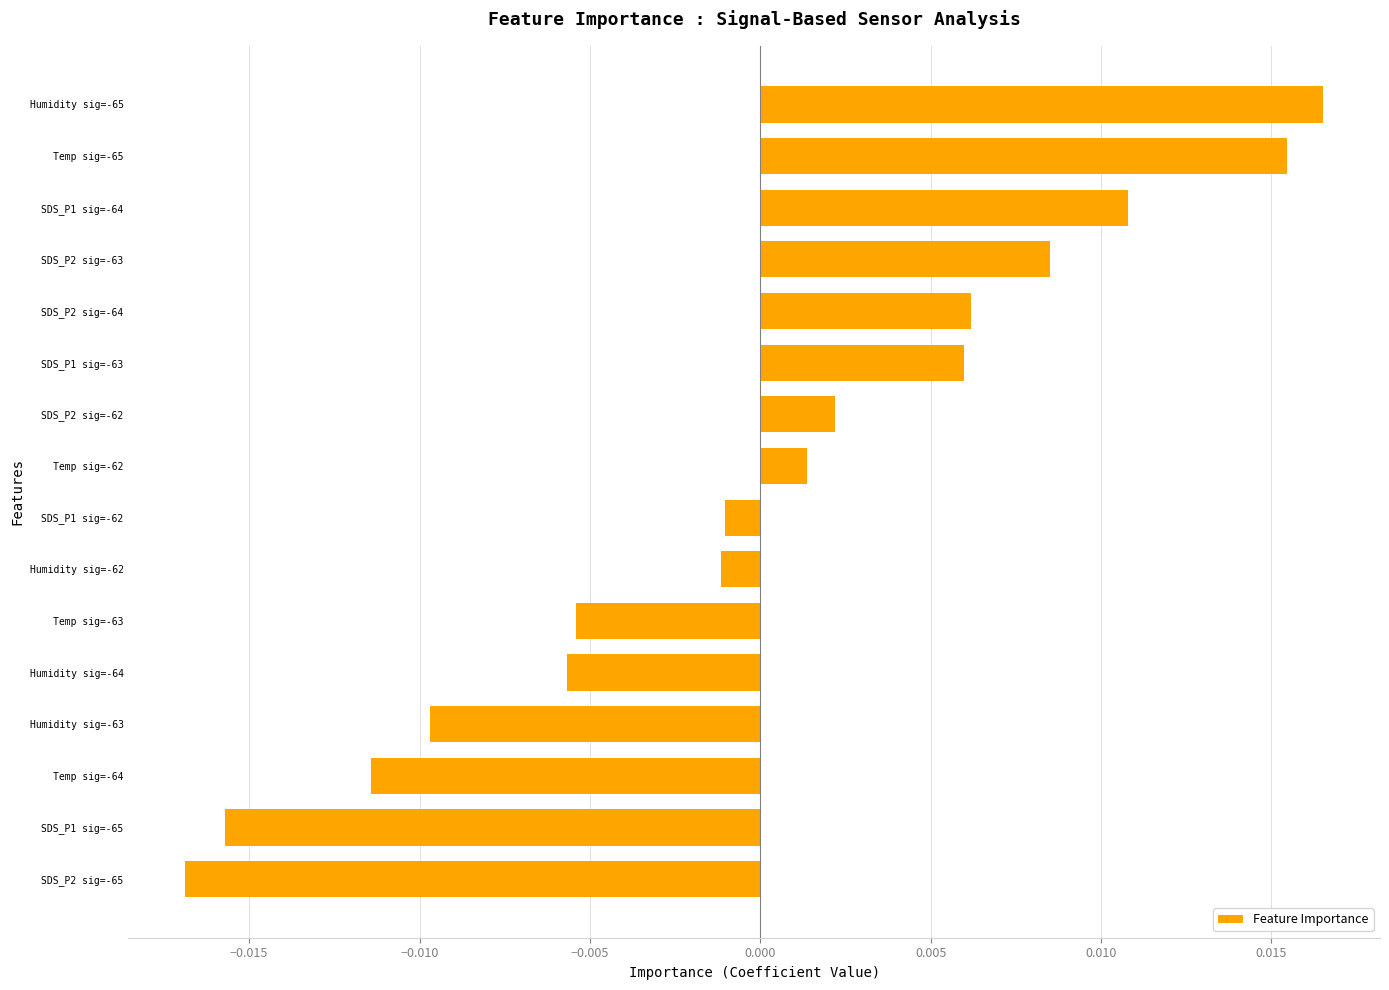

At which category does the chart reach its minimum across all series?

SDS_P2 sig=-65